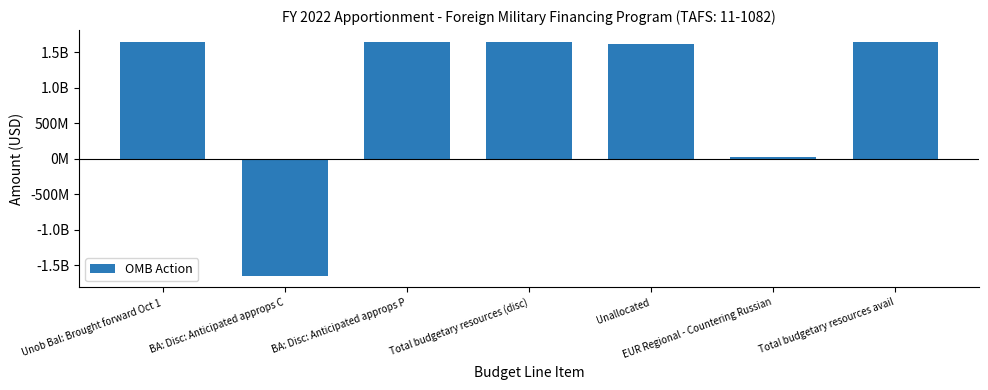

List the labels in order of value, largest first.

Unob Bal: Brought forward Oct 1, BA: Disc: Anticipated approps P, Total budgetary resources (disc), Total budgetary resources avail, Unallocated, EUR Regional - Countering Russian, BA: Disc: Anticipated approps C